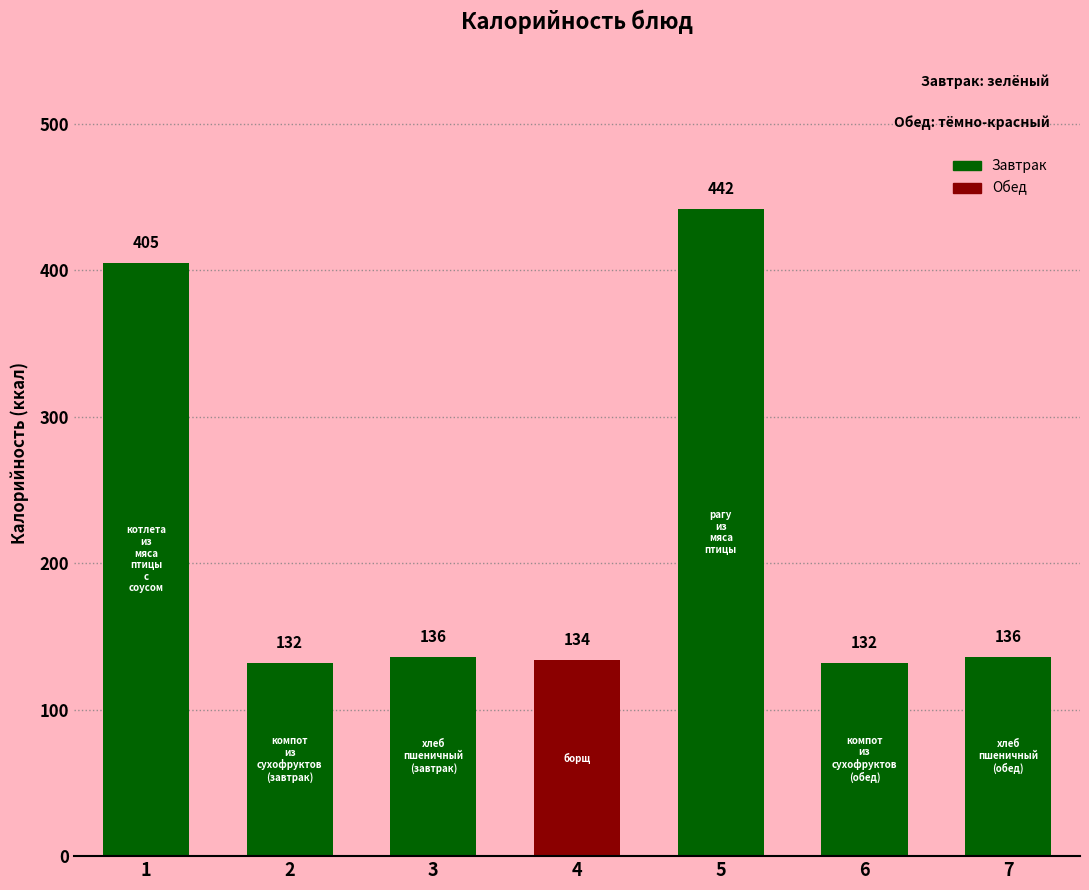

What is the average value?

217